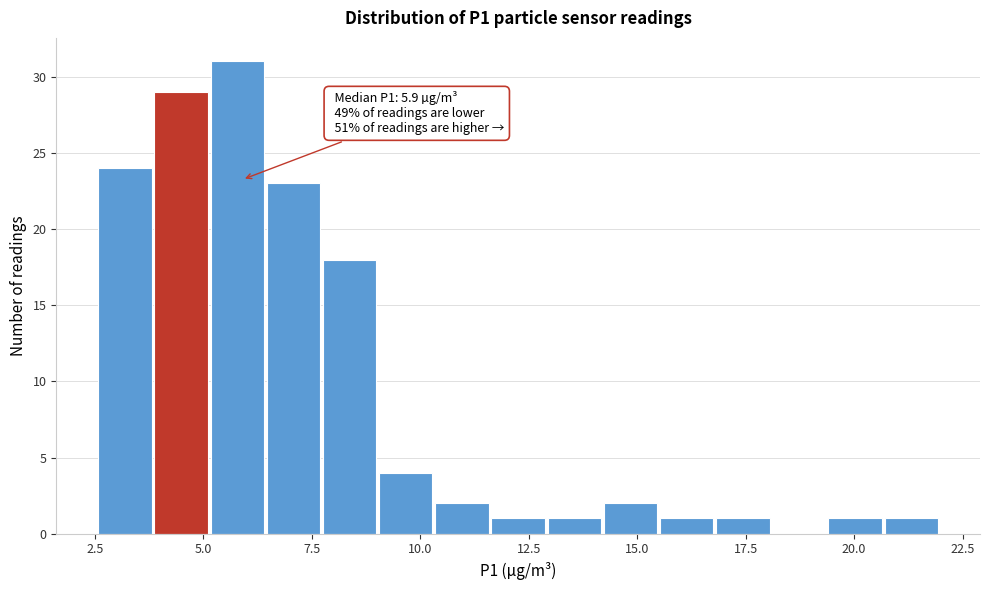

Read against the x-axis, roughly where is the centre of the tallest bar?

6.0